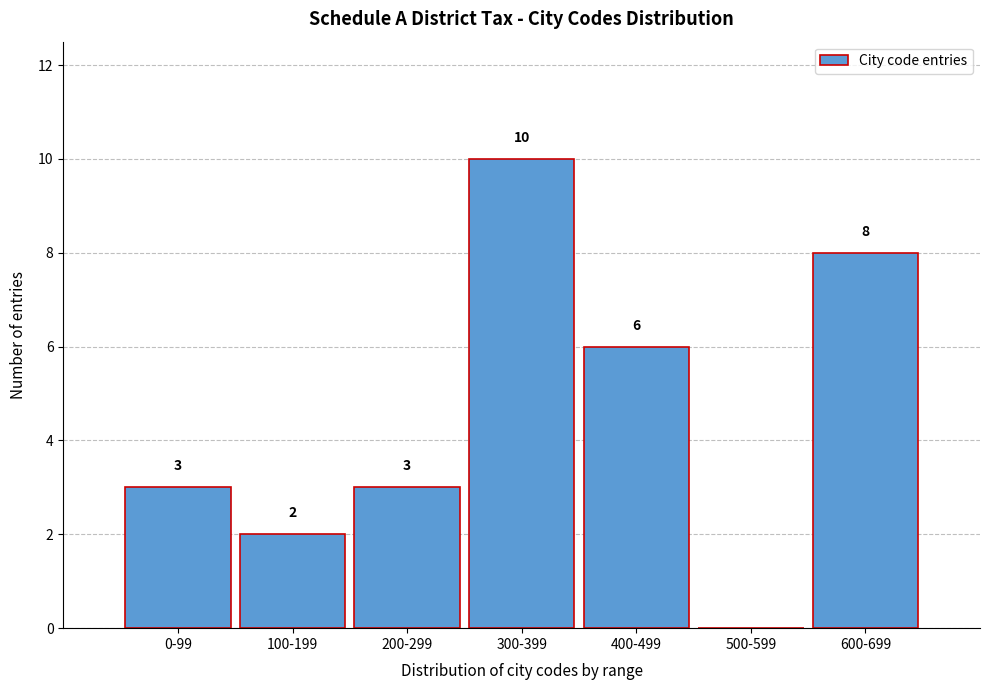

Reading left to right, extract all data points from this chart.

0-99=3	100-199=2	200-299=3	300-399=10	400-499=6	500-599=0	600-699=8